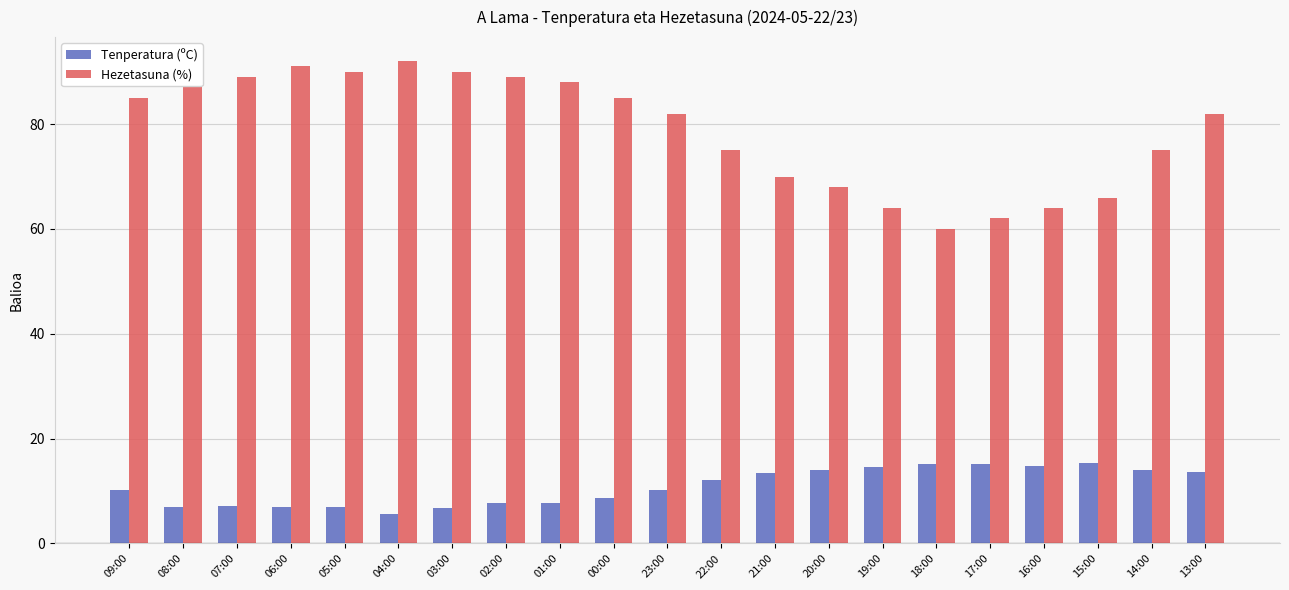

Is it true that Tenperatura (ºC) equals 7.2 at 15:00?

False